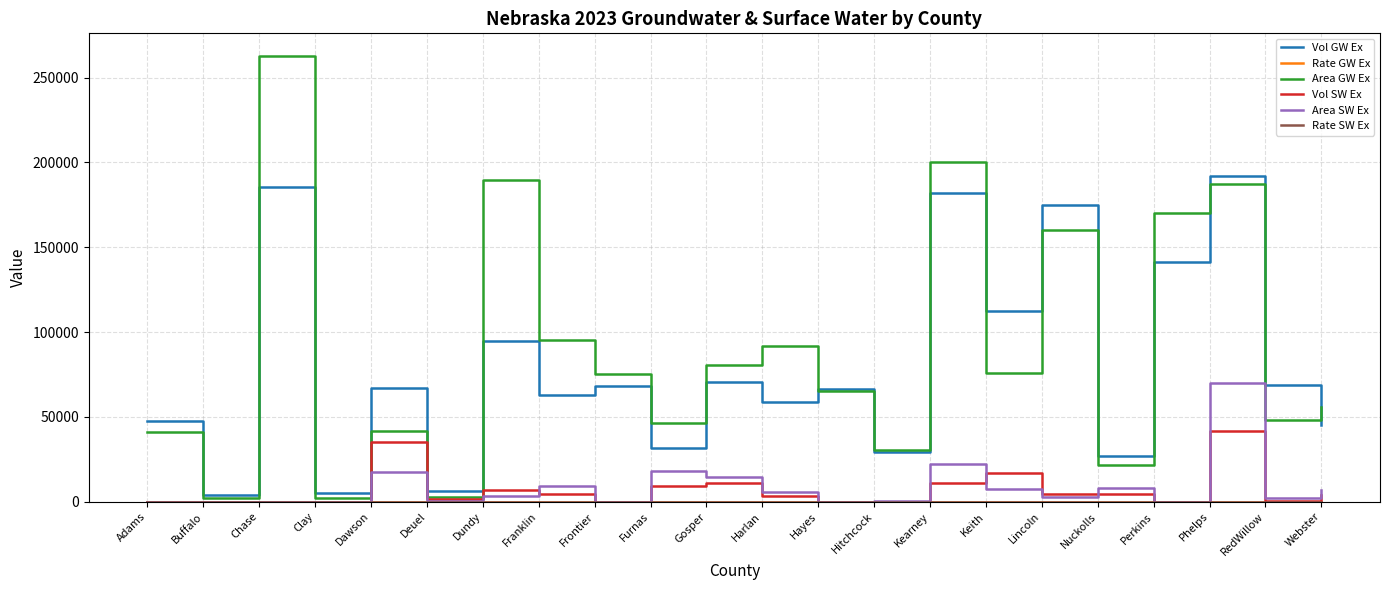

What is the total value across all series at RedWillow?

120038.6